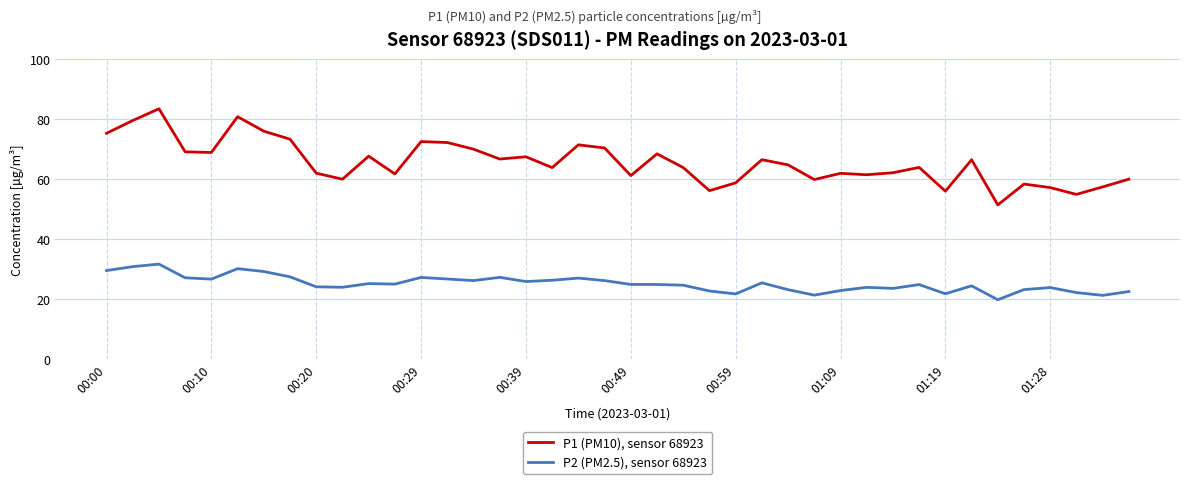

Which series has the largest total across all categories?

P1 (PM10), sensor 68923